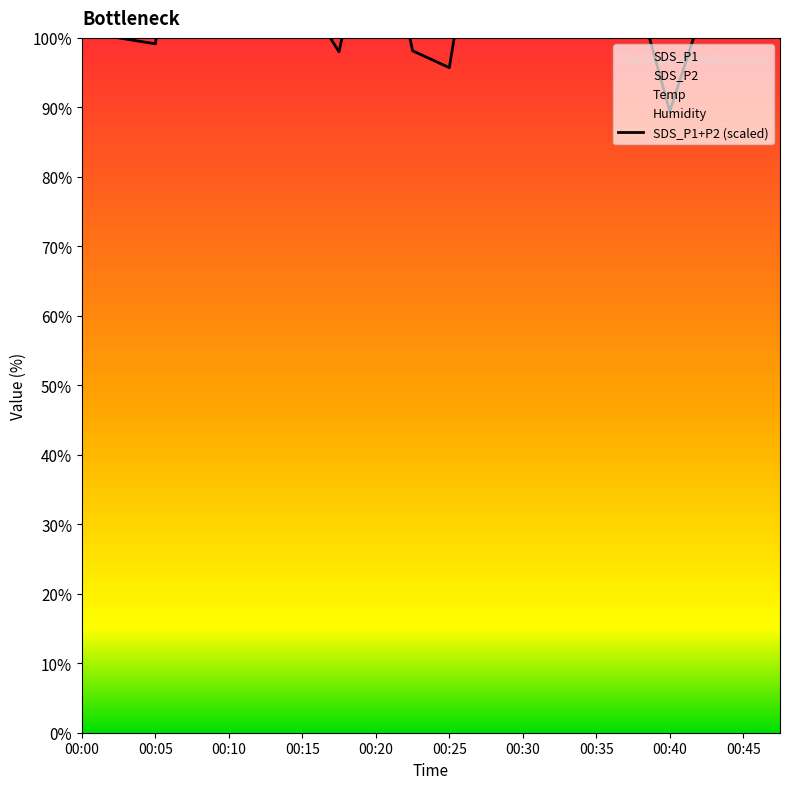

Is it true that the value at 00:20 is 54.5?

False